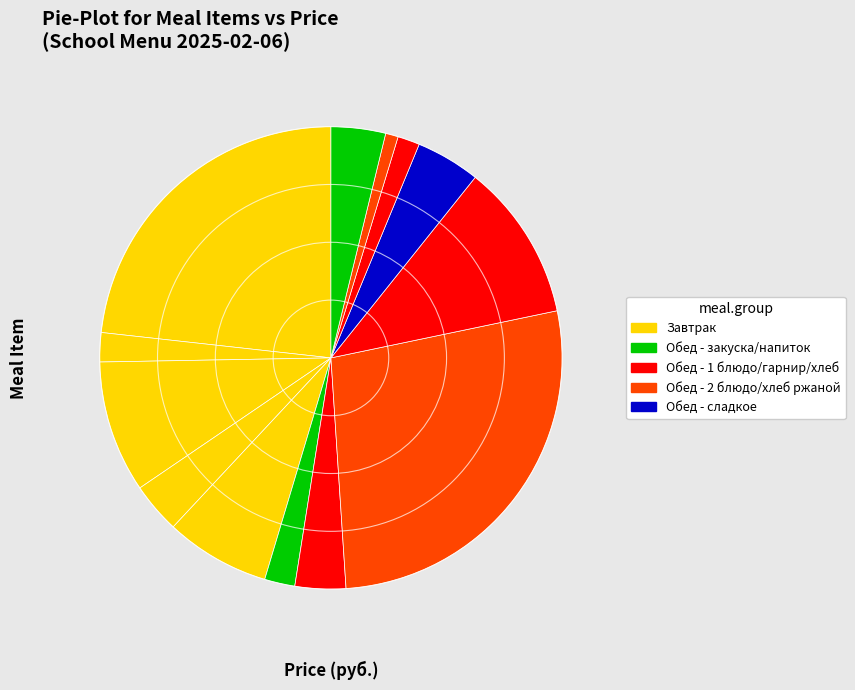

Count the number of slices in the pie.

13